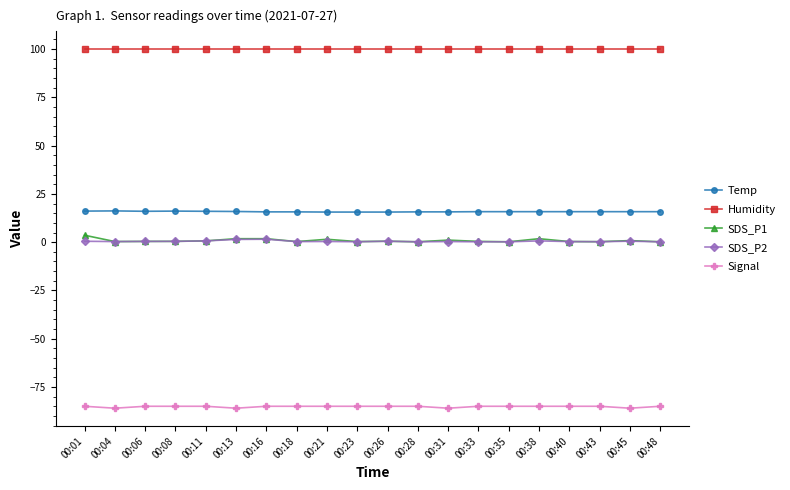

True or false: Signal has a value of -140.8 at 00:13.

False